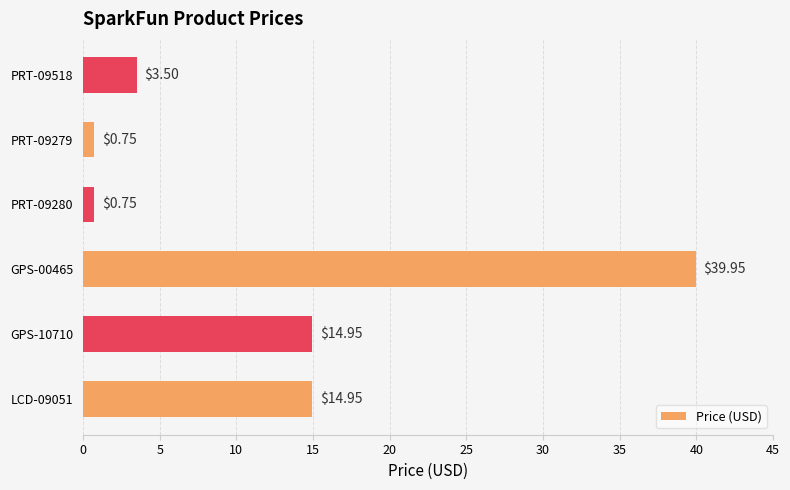

Between PRT-09279 and PRT-09518, which is larger?

PRT-09518